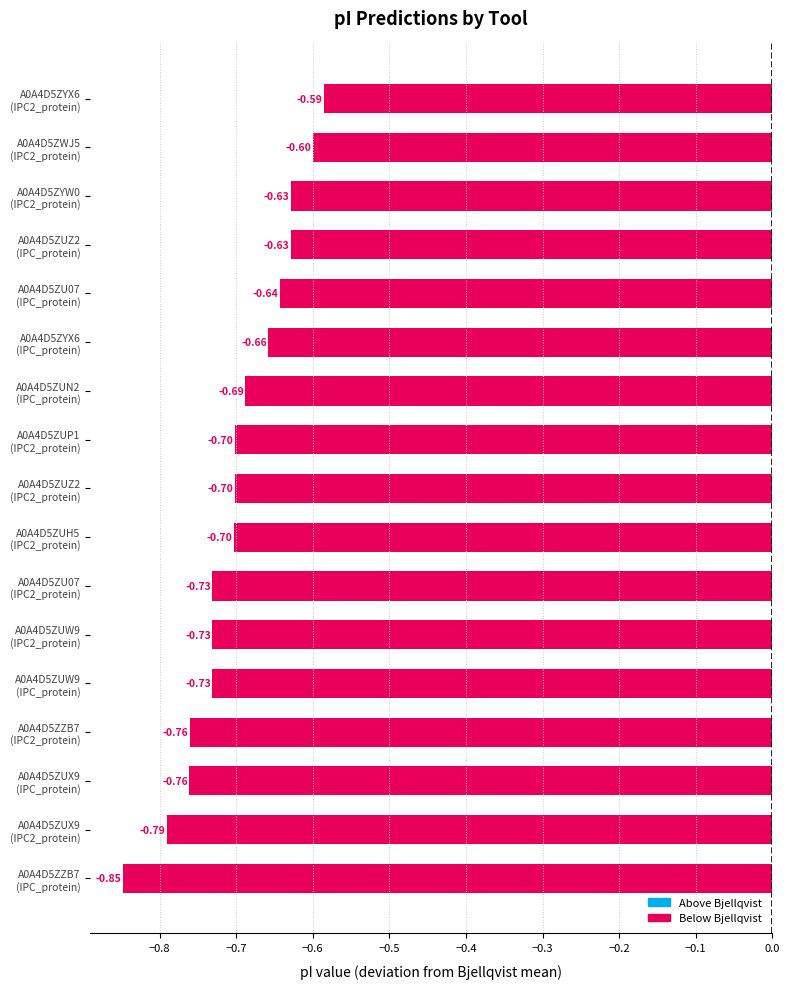

What is the difference between the maximum and minimum values?

0.3